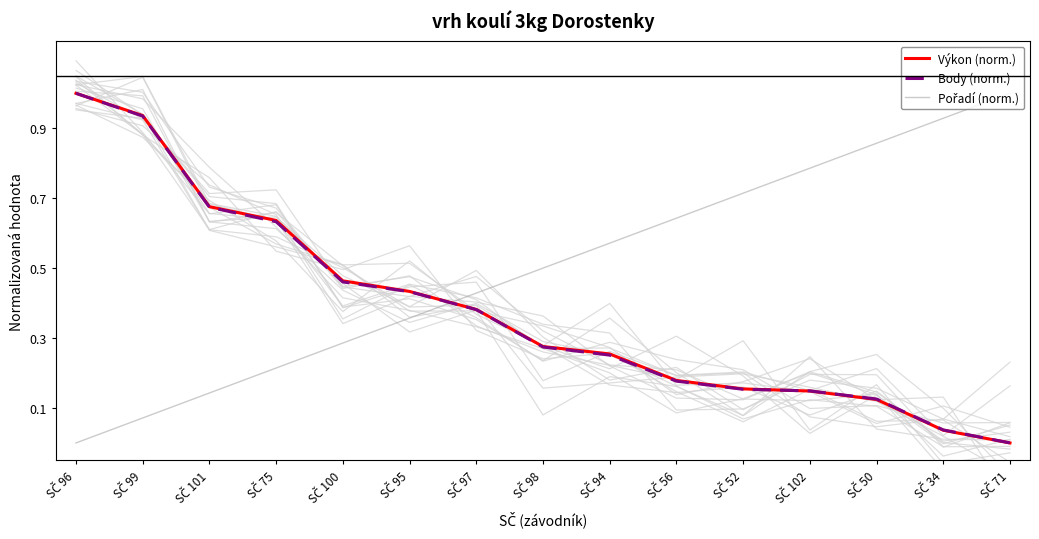

Is it true that Pořadí (norm.) equals 0.2 at SČ 101?

False